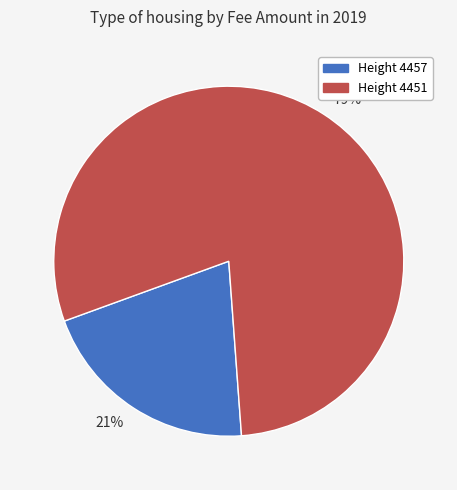

Is the sum of 21% and 79% greater than half?

Yes